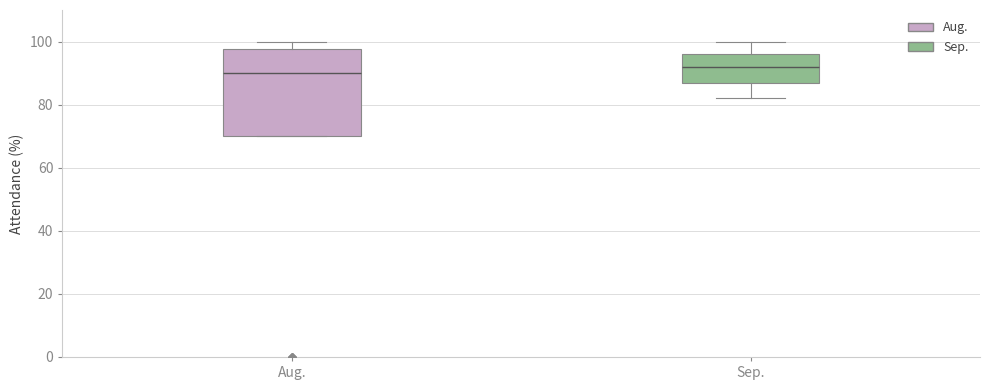

Reading left to right, transcribe this box plot: for each box, give where its median line is, the range the box spans, and where its two whiskers end, as read against the y-axis. The values are not printed on the chart, so give them approximately, as read against the axis.

Aug.: median 90, box 70 to 98, whiskers 70 to 100
Sep.: median 92, box 88 to 96, whiskers 82 to 100